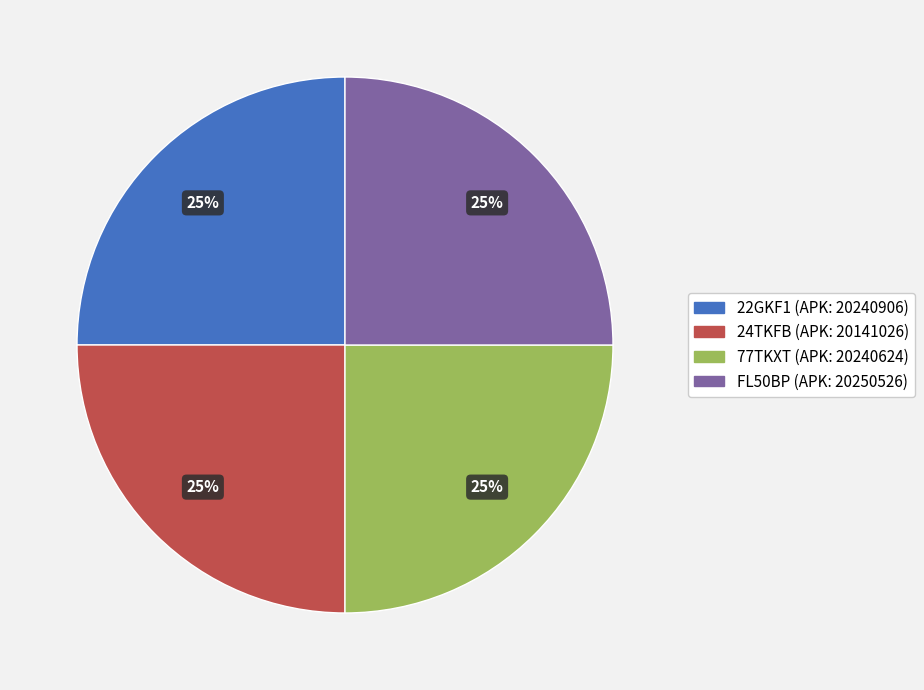

To the nearest percent, what percentage of the pie is FL50BP?

25%